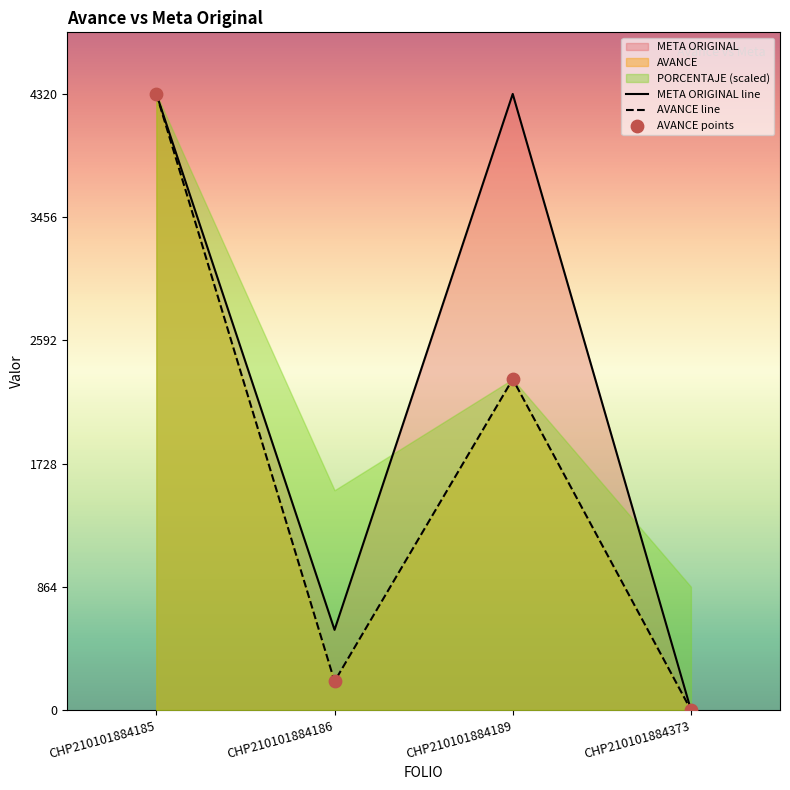

At which category is the sum across all series the highest?

CHP210101884185